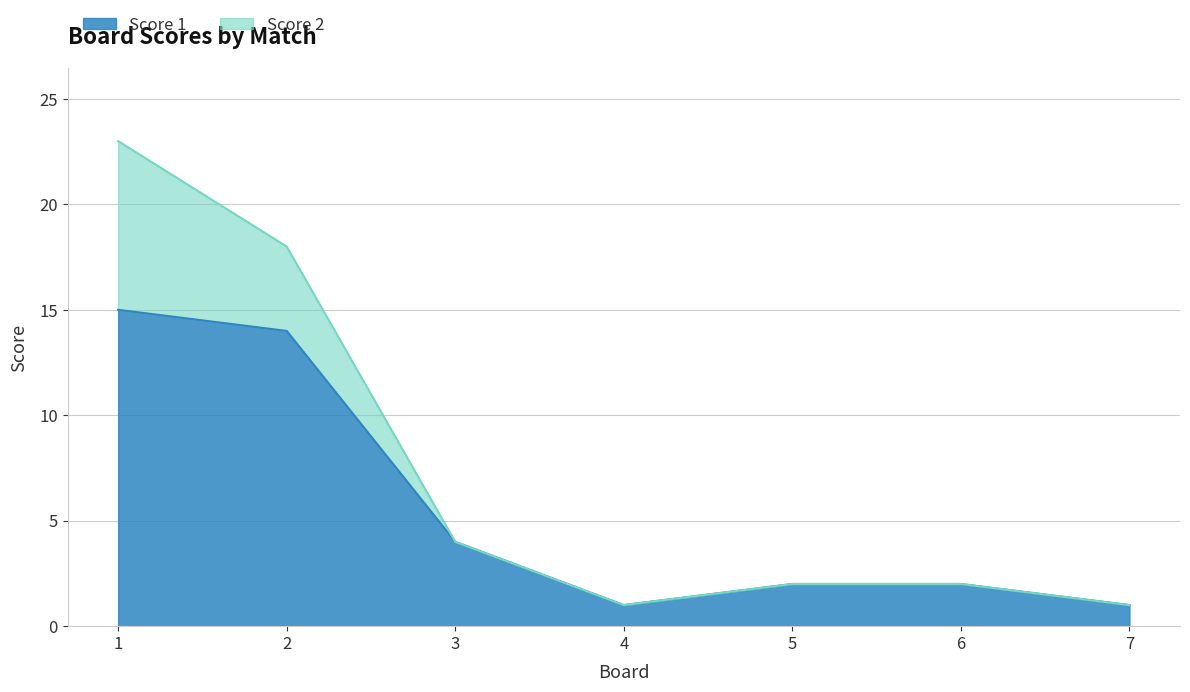

What is the difference between the values at 4 and 6?

1